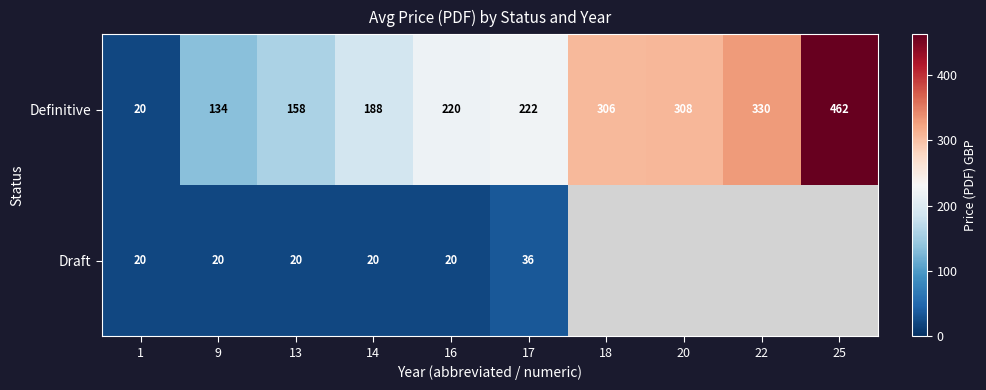

What is the total value across all series at 14?

208